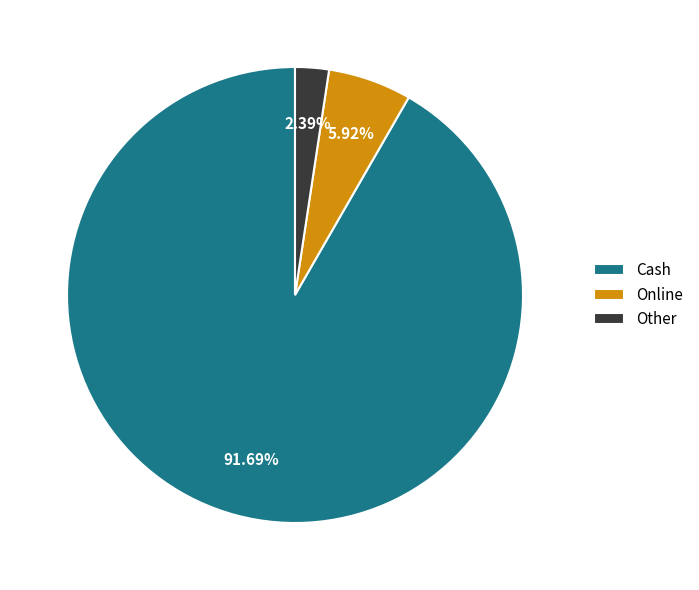

Which has a higher value, Online or Cash?

Cash